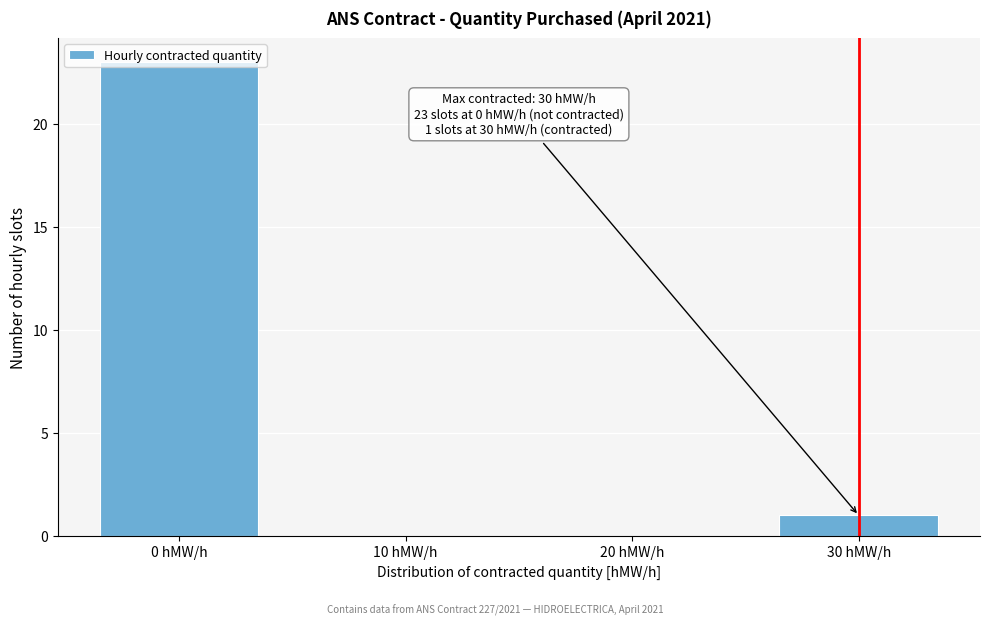

What is the sum of all values?

24